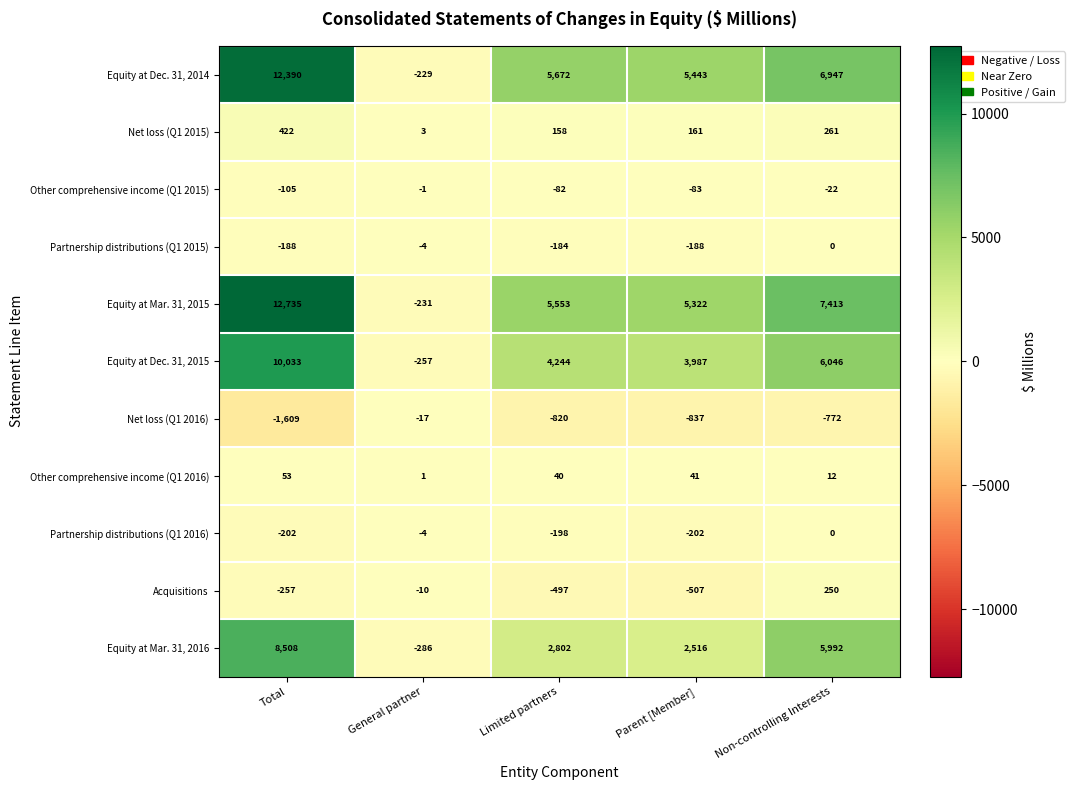

At how many categories does at least one series exceed 6092?

2